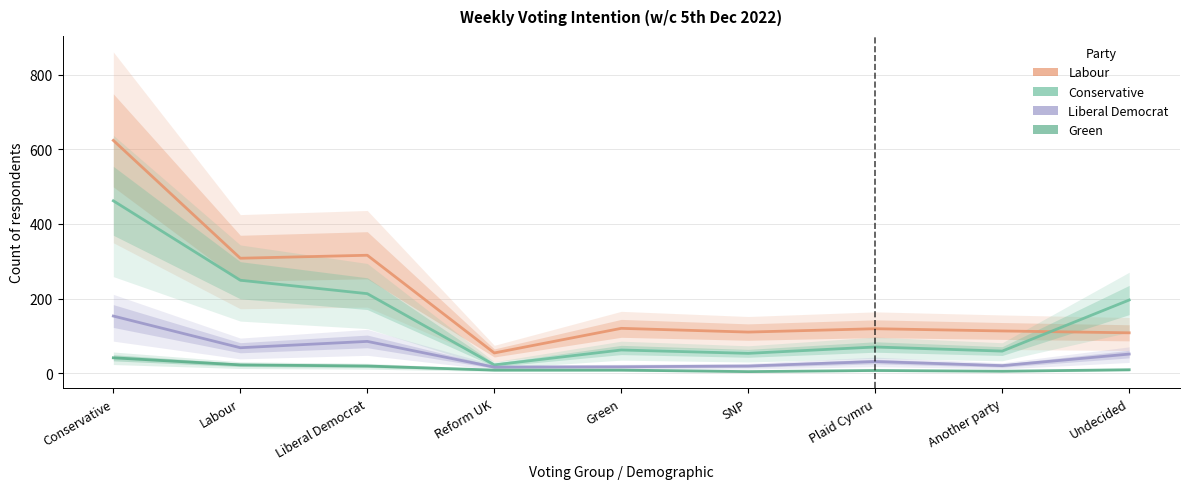

Rank the series by their average value, from lowest to highest.

Green, Liberal Democrat, Conservative, Labour